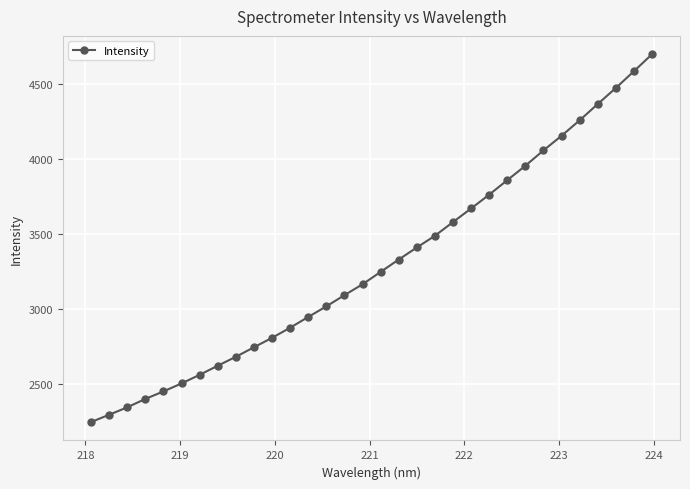

What is the smallest value displayed?

2247.2